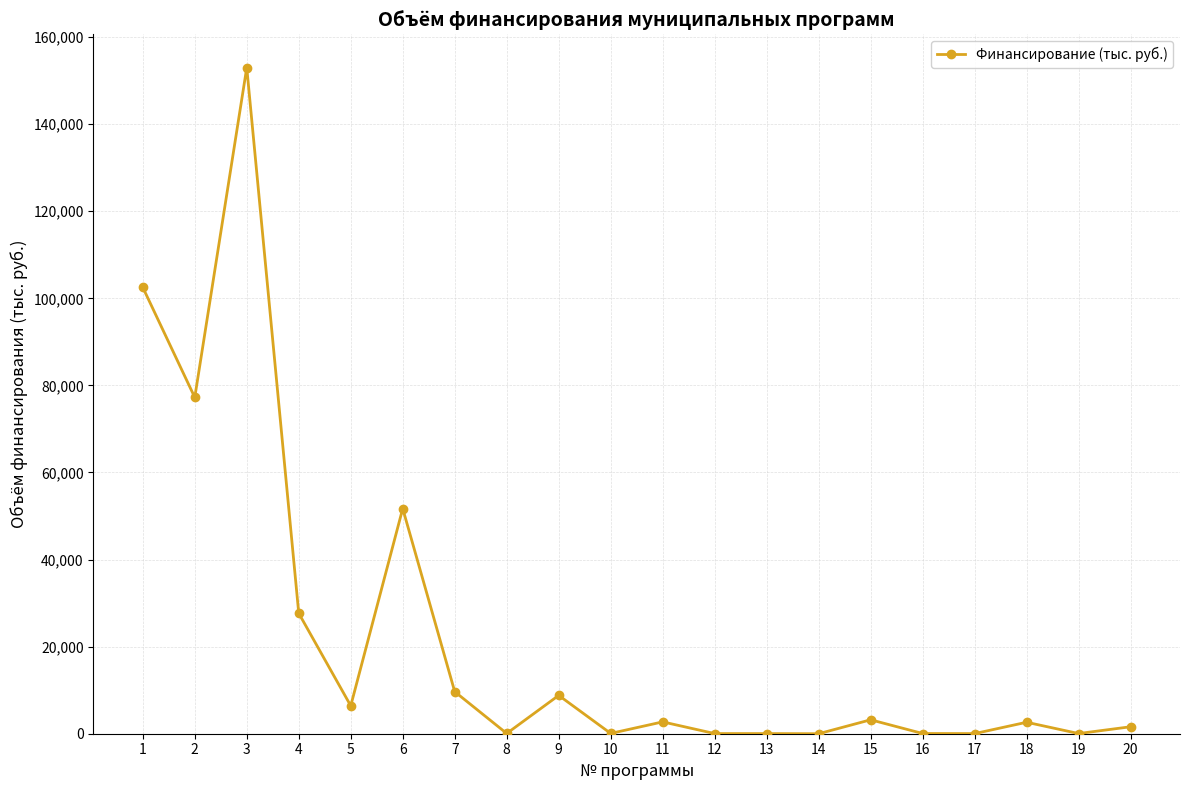

How many data points are less than 2720?

10